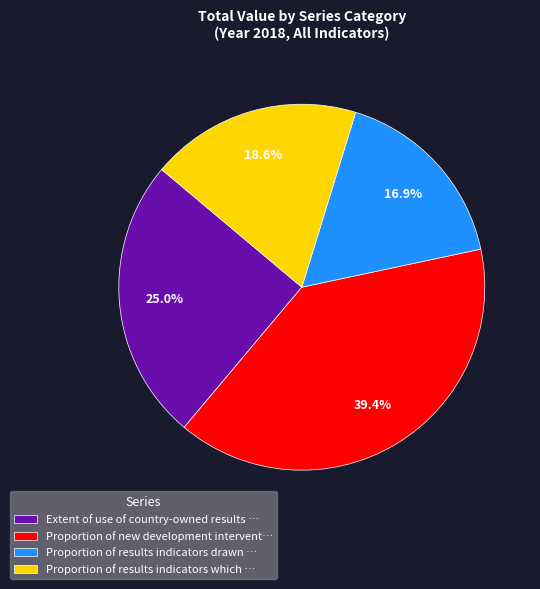

What is the ratio of the value at Proportion of results indicators which … to the value at Extent of use of country-owned results …?

0.7